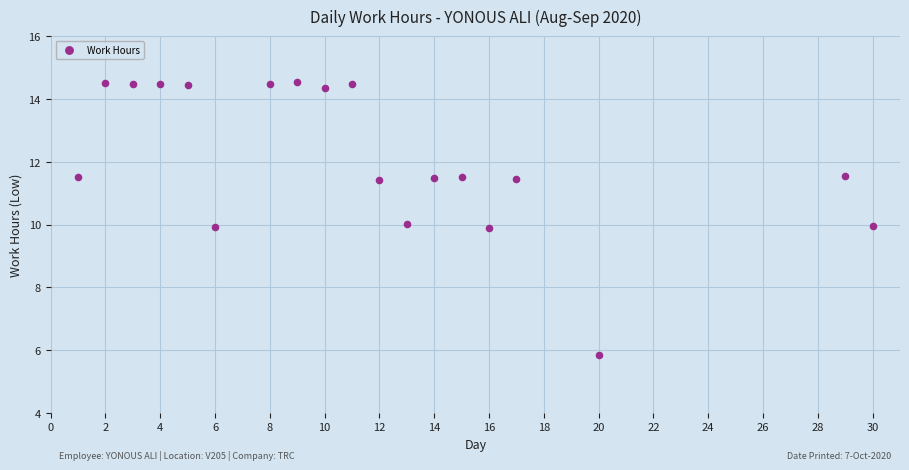

What is the range of Y values (max minus min)?

8.7